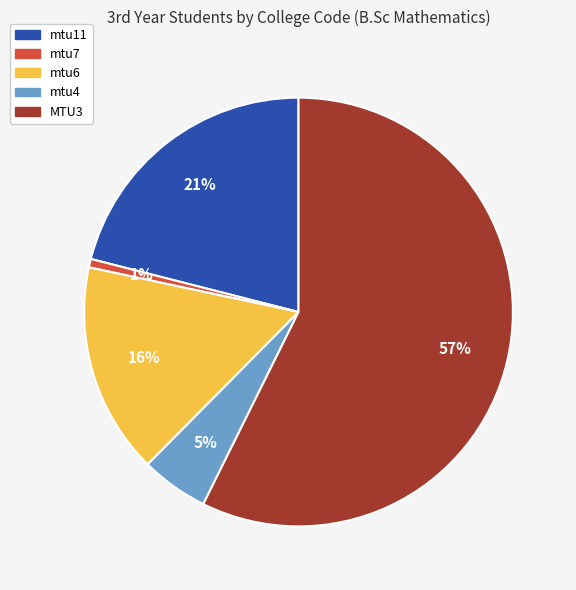

Rank the categories by value from highest to lowest.

MTU3, mtu11, mtu6, mtu4, mtu7